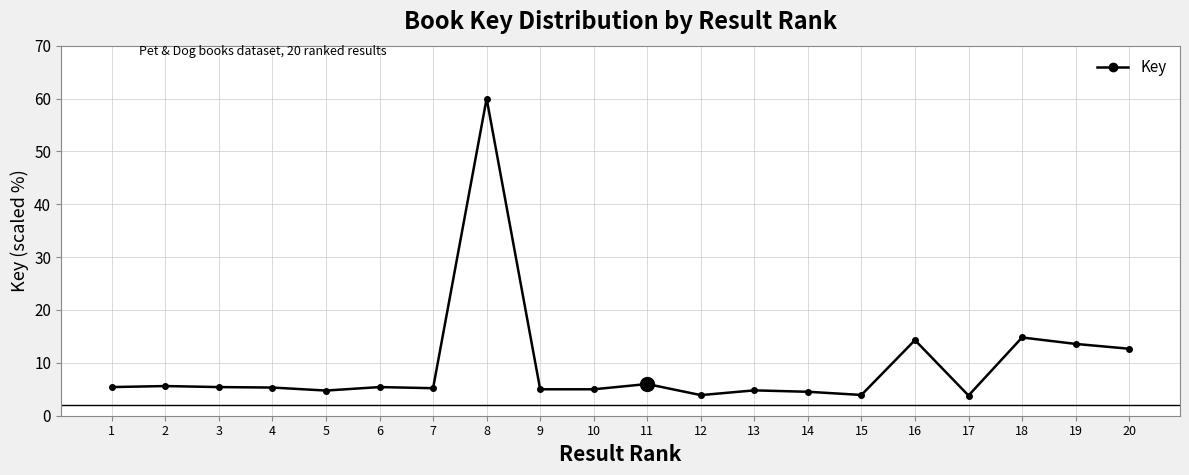

At which label does the data first exceed 5?

1